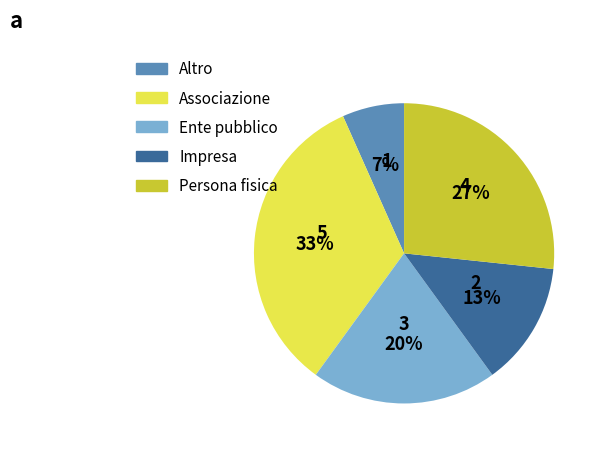

Count the number of slices in the pie.

5